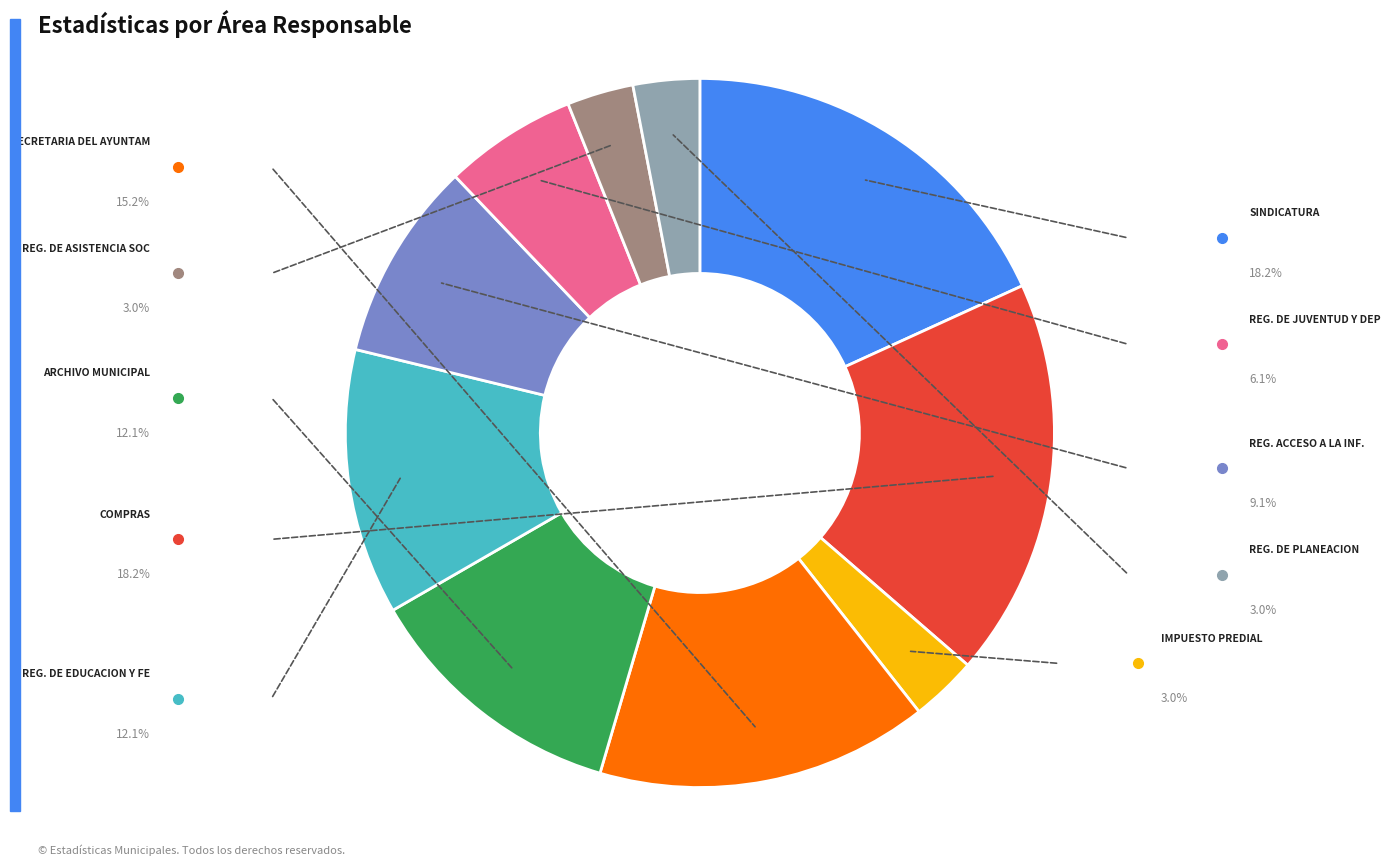

Is there a majority slice in this chart?

No